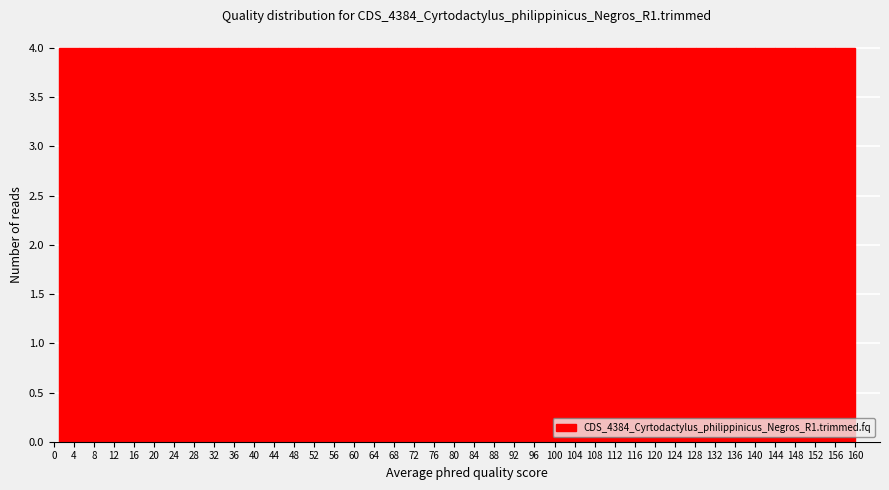

Reading left to right, list every bar in this chart as the range it spans on the x-axis followed by its height. Neither the bar edges nor the heights are printed on the chart, so give them approximately, as read against the axes.

1.0 to 5.0: 4
5.0 to 9.0: 4
9.0 to 13.0: 4
13.0 to 17.0: 4
17.0 to 21.0: 4
21.0 to 25.0: 4
25.0 to 29.0: 4
29.0 to 33.0: 4
33.0 to 37.0: 4
37.0 to 41.0: 4
41.0 to 44.5: 4
44.5 to 48.5: 4
48.5 to 52.5: 4
52.5 to 56.5: 4
56.5 to 60.5: 4
60.5 to 64.5: 4
64.5 to 68.5: 4
68.5 to 72.5: 4
72.5 to 76.5: 4
76.5 to 80.5: 4
80.5 to 84.5: 4
84.5 to 88.5: 4
88.5 to 92.5: 4
92.5 to 96.5: 4
96.5 to 100.5: 4
100.5 to 104.5: 4
104.5 to 108.5: 4
108.5 to 112.5: 4
112.5 to 116.5: 4
116.5 to 120.5: 4
120.5 to 124.0: 4
124.0 to 128.0: 4
128.0 to 132.0: 4
132.0 to 136.0: 4
136.0 to 140.0: 4
140.0 to 144.0: 4
144.0 to 148.0: 4
148.0 to 152.0: 4
152.0 to 156.0: 4
156.0 to 160.0: 4